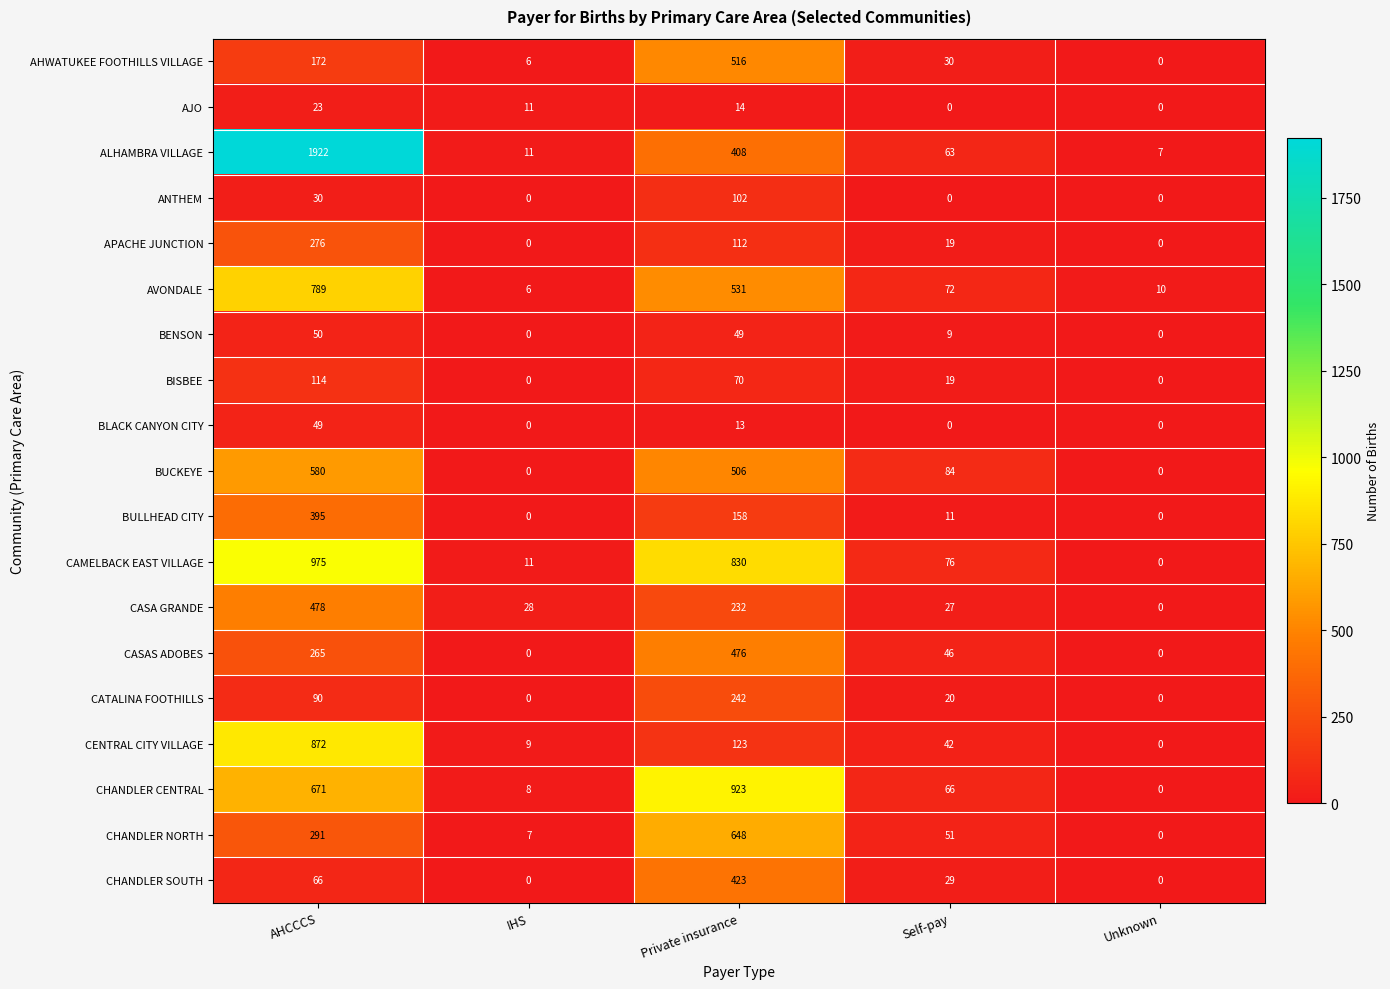

At which label does ANTHEM reach its peak?

Private insurance